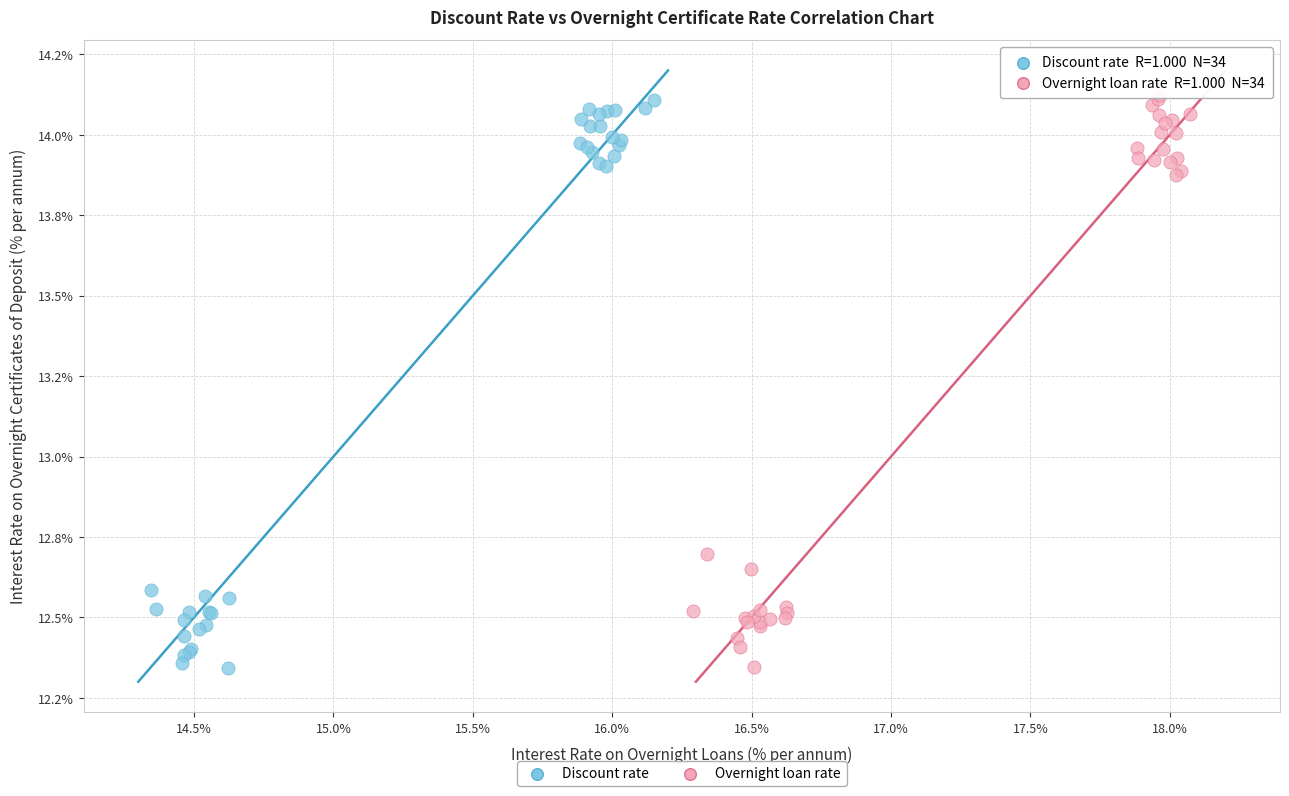

Which series has the largest Y range (max minus min)?

Overnight loan rate